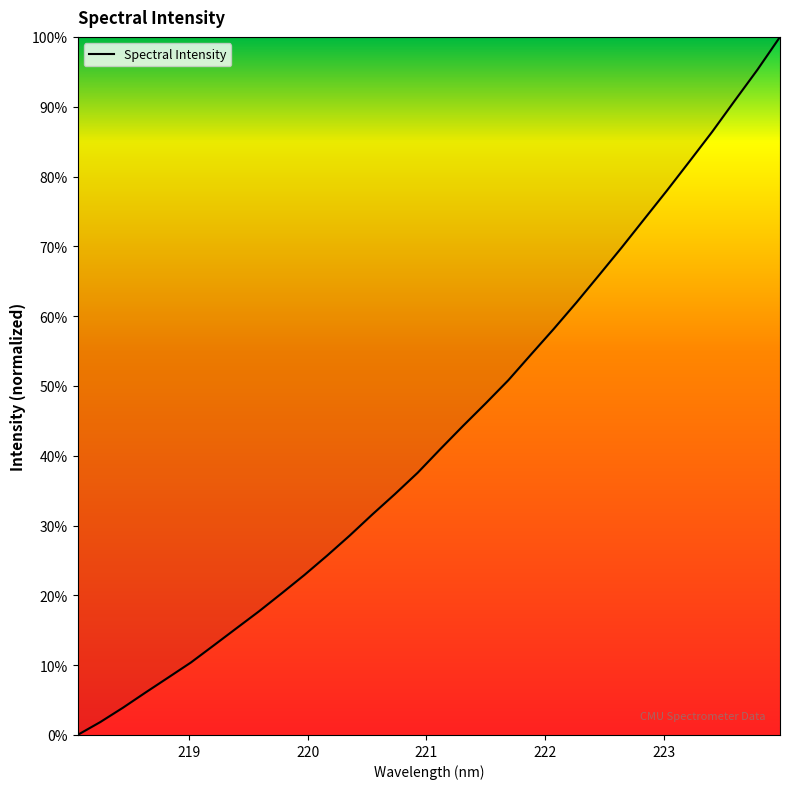

What is the greatest value displayed?

100.0